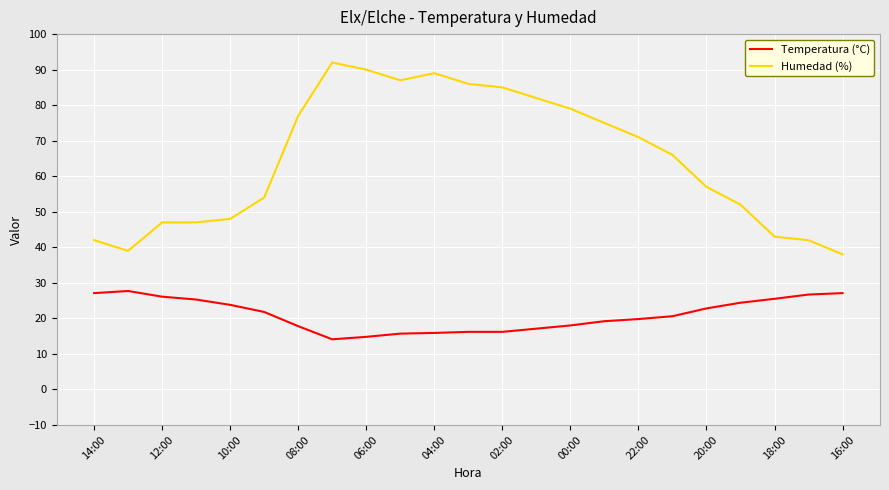

How many lines are shown in the chart?

2